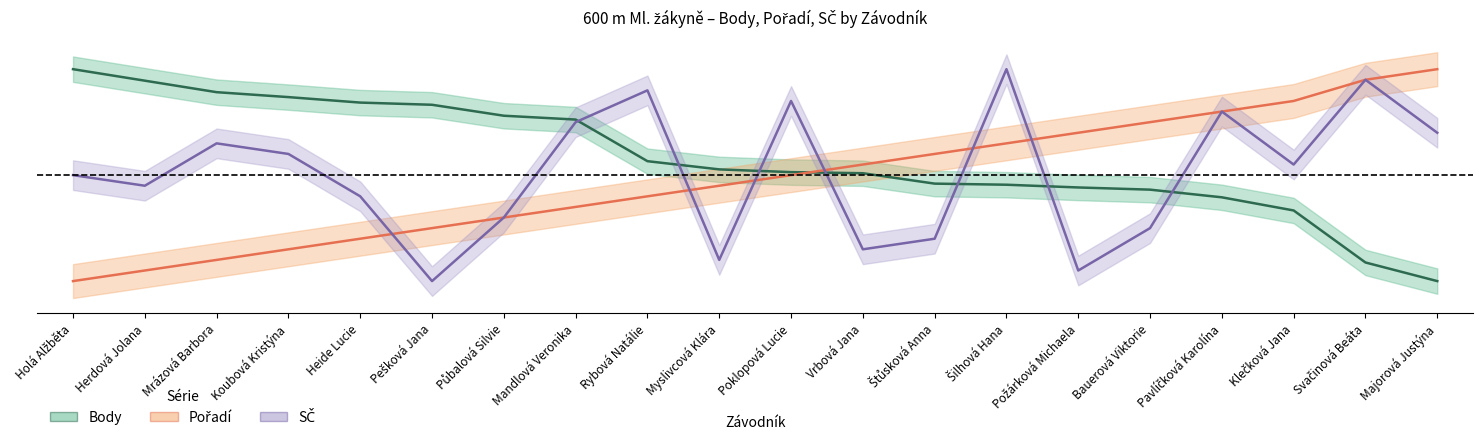

List the series in order of their peak value, lowest first.

Body, Pořadí, SČ